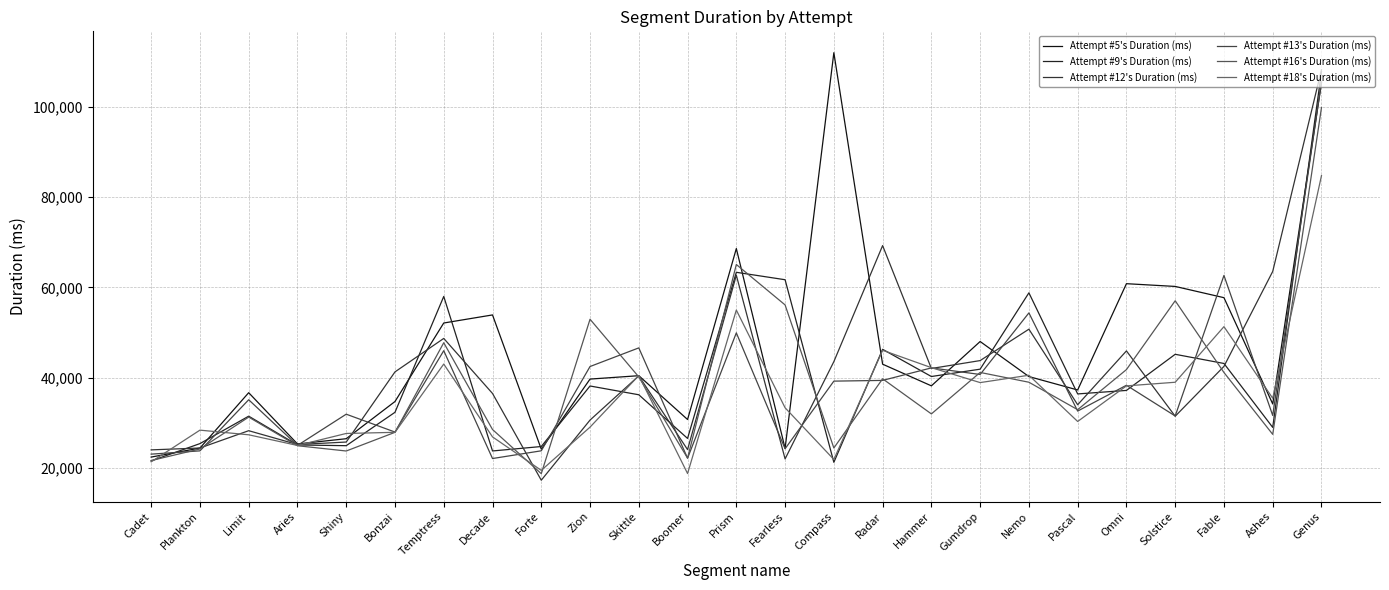

Reading right to left, list all the values displayed in this chart.

Attempt #5's Duration (ms): Genus=105313	Ashes=34172	Fable=57713	Solstice=60204	Omni=60812	Pascal=37269	Nemo=40239	Gumdrop=48004	Hammer=38186	Radar=42984	Compass=111971	Fearless=24331	Prism=68593	Boomer=30729	Skittle=40434	Zion=39684	Forte=24164	Decade=53892	Temptress=52104	Bonzai=34713	Shiny=26475	Aries=25316	Limit=36668	Plankton=24405	Cadet=22407
Attempt #9's Duration (ms): Genus=107775	Ashes=28982	Fable=43141	Solstice=45173	Omni=37171	Pascal=36395	Nemo=58787	Gumdrop=41879	Hammer=40252	Radar=46279	Compass=21249	Fearless=61689	Prism=63334	Boomer=26539	Skittle=36208	Zion=38154	Forte=24745	Decade=23764	Temptress=57987	Bonzai=32325	Shiny=24931	Aries=25093	Limit=31465	Plankton=25392	Cadet=21556
Attempt #12's Duration (ms): Genus=108189	Ashes=63530	Fable=42497	Solstice=31455	Omni=45922	Pascal=33999	Nemo=50734	Gumdrop=43782	Hammer=42030	Radar=69248	Compass=43549	Fearless=22000	Prism=62686	Boomer=24062	Skittle=40391	Zion=30605	Forte=17285	Decade=36499	Temptress=48687	Bonzai=41277	Shiny=25738	Aries=25185	Limit=28251	Plankton=24416	Cadet=24004
Attempt #13's Duration (ms): Genus=105562	Ashes=31626	Fable=62638	Solstice=31512	Omni=38315	Pascal=32595	Nemo=54341	Gumdrop=40703	Hammer=42159	Radar=39389	Compass=39231	Fearless=24253	Prism=49919	Boomer=22158	Skittle=46594	Zion=42466	Forte=23798	Decade=22088	Temptress=45972	Bonzai=27950	Shiny=31907	Aries=24986	Limit=35105	Plankton=23784	Cadet=23060
Attempt #16's Duration (ms): Genus=99826	Ashes=27438	Fable=41139	Solstice=57031	Omni=41783	Pascal=32905	Nemo=38985	Gumdrop=41155	Hammer=31970	Radar=39749	Compass=24422	Fearless=56109	Prism=65063	Boomer=22184	Skittle=40159	Zion=52936	Forte=18731	Decade=28515	Temptress=47737	Bonzai=27889	Shiny=23753	Aries=24920	Limit=31264	Plankton=24203	Cadet=21640
Attempt #18's Duration (ms): Genus=84749	Ashes=35436	Fable=51299	Solstice=38980	Omni=38176	Pascal=30293	Nemo=40533	Gumdrop=38906	Hammer=42217	Radar=46063	Compass=21875	Fearless=33327	Prism=54971	Boomer=18762	Skittle=40472	Zion=29042	Forte=19468	Decade=26877	Temptress=43016	Bonzai=27892	Shiny=27639	Aries=24985	Limit=27343	Plankton=28374	Cadet=21356